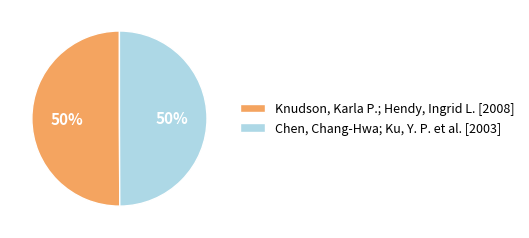

What is the ratio of the value at Chen, Chang-Hwa; Ku, Y. P. et al. [2003] to the value at Knudson, Karla P.; Hendy, Ingrid L. [2008]?

1.0